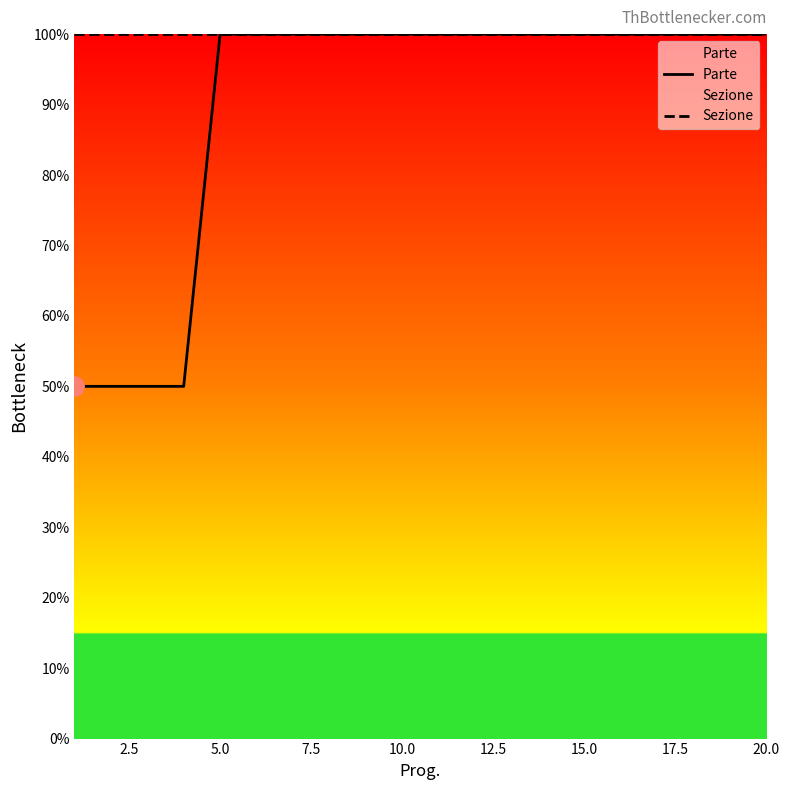

What is the difference between the maximum and minimum values in the Parte series?

50